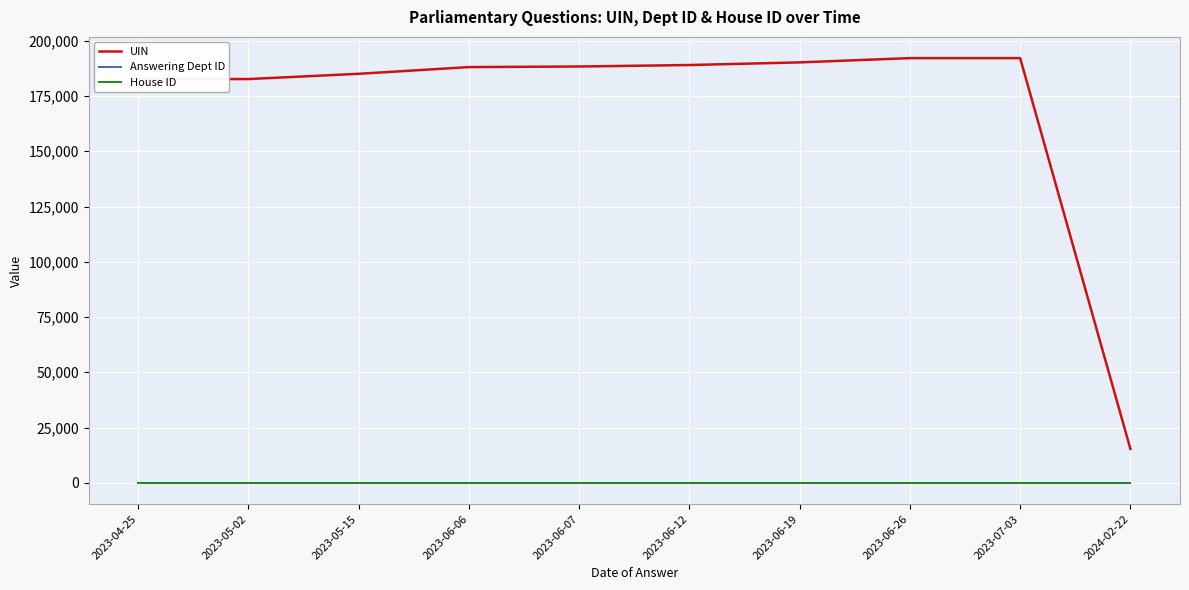

What is the maximum value for UIN?

192150